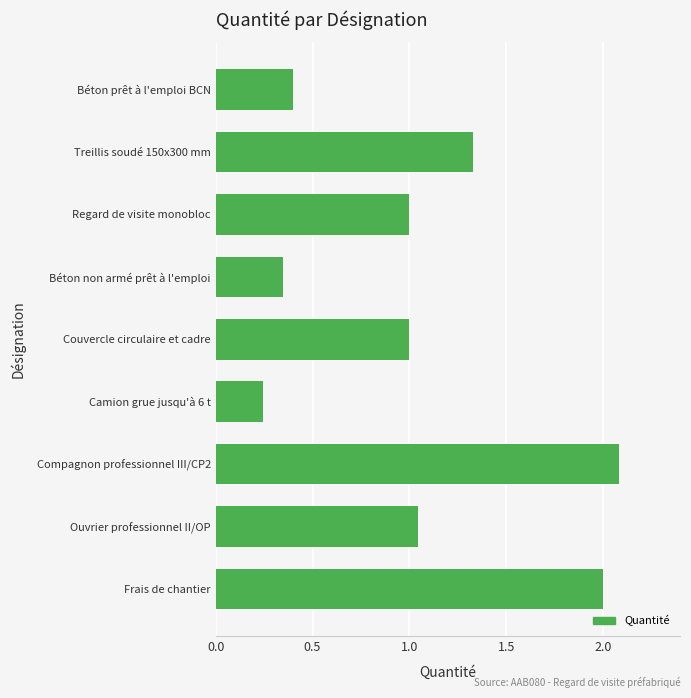

What is the difference between the second highest and second lowest values?

1.7